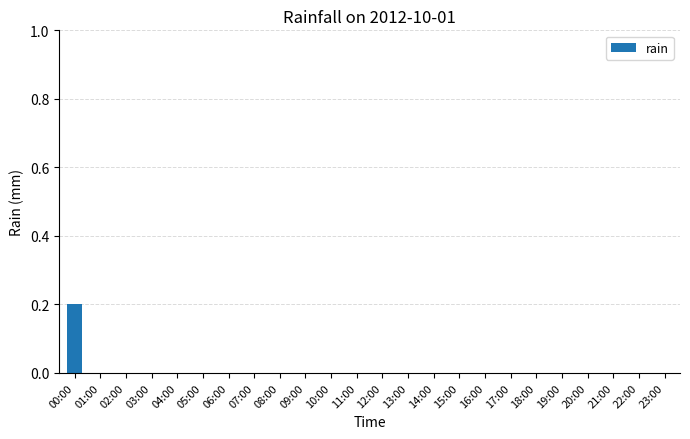

How many values are between 0 and 1?

24